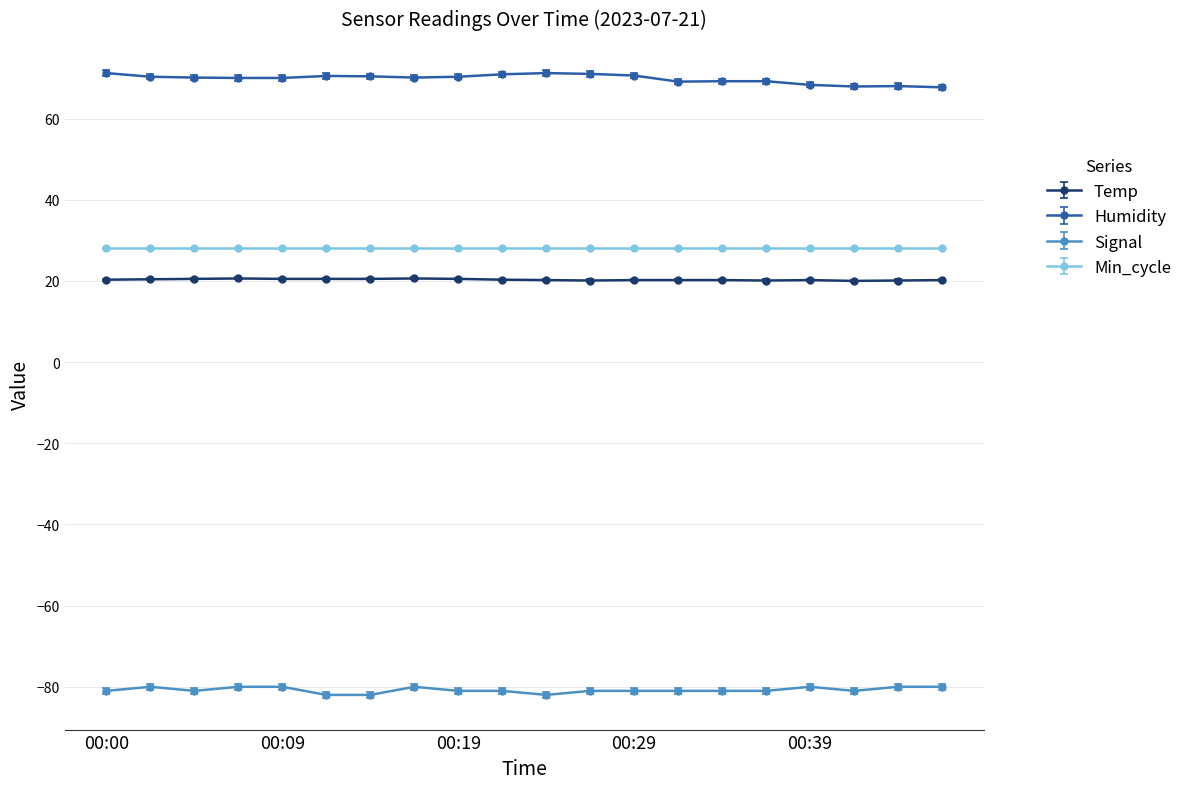

What is the average value of the Temp series?

20.3